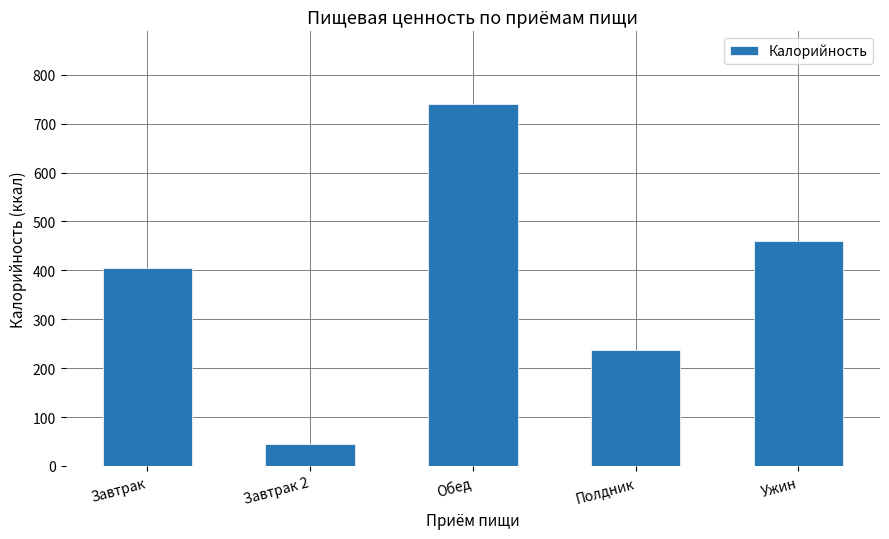

What is the change in value from Завтрак to Ужин?

+56.5